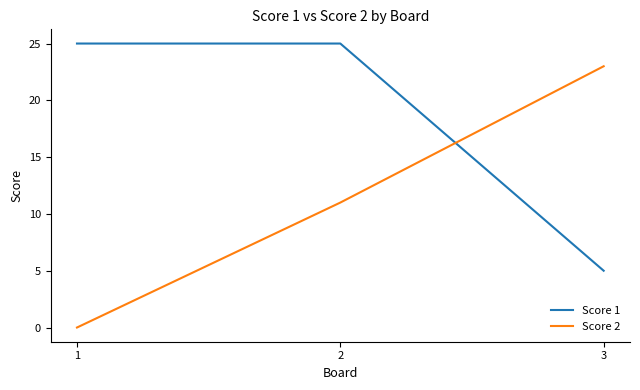

At how many categories does at least one series exceed 20?

3